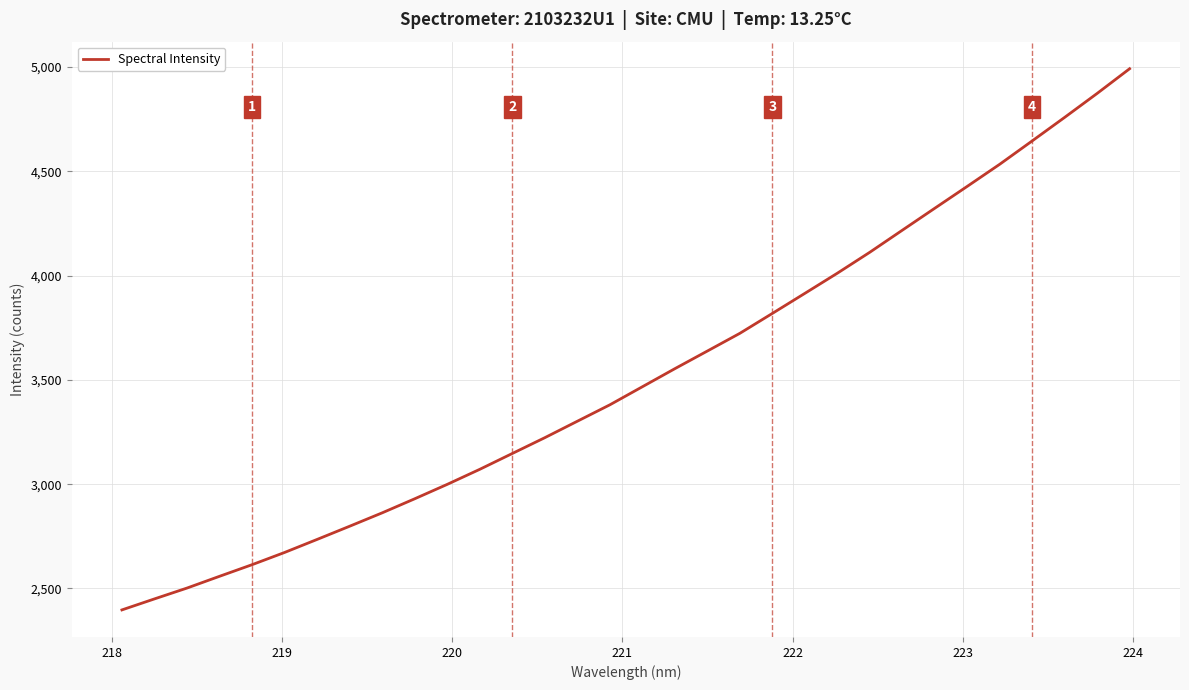

Reading right to left, list all the values displayed in this chart.

4991.4	4873.1	4758.3	4645.5	4533.5	4427.6	4322.6	4217.3	4111.6	4011.2	3914.5	3818.4	3723.0	3638.1	3553.5	3466.9	3380.3	3301.6	3222.8	3147.0	3071.1	2999.0	2930.0	2862.5	2798.4	2735.1	2672.6	2613.9	2558.3	2501.9	2449.9	2397.2